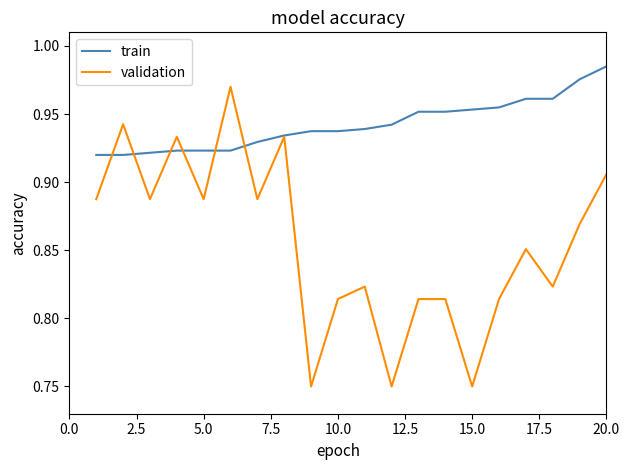

List the series in order of their peak value, highest first.

train, validation